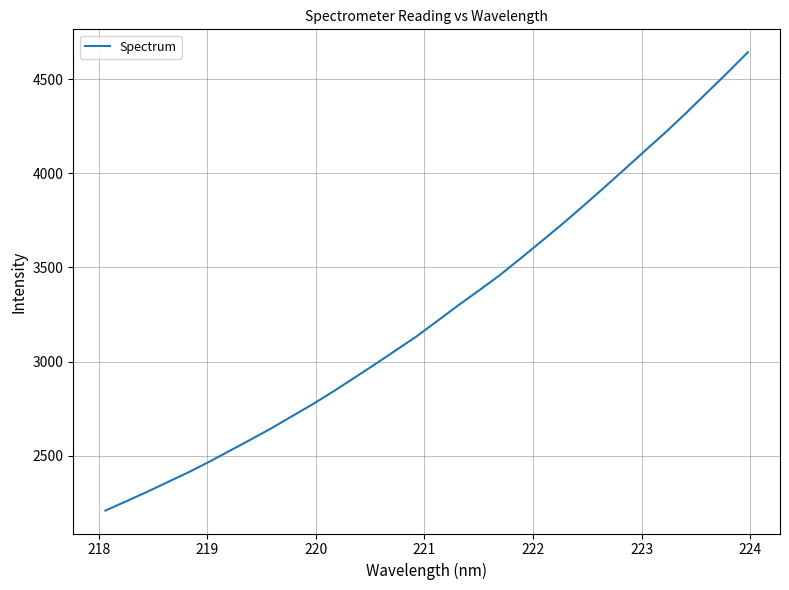

How many categories are shown in the chart?

32